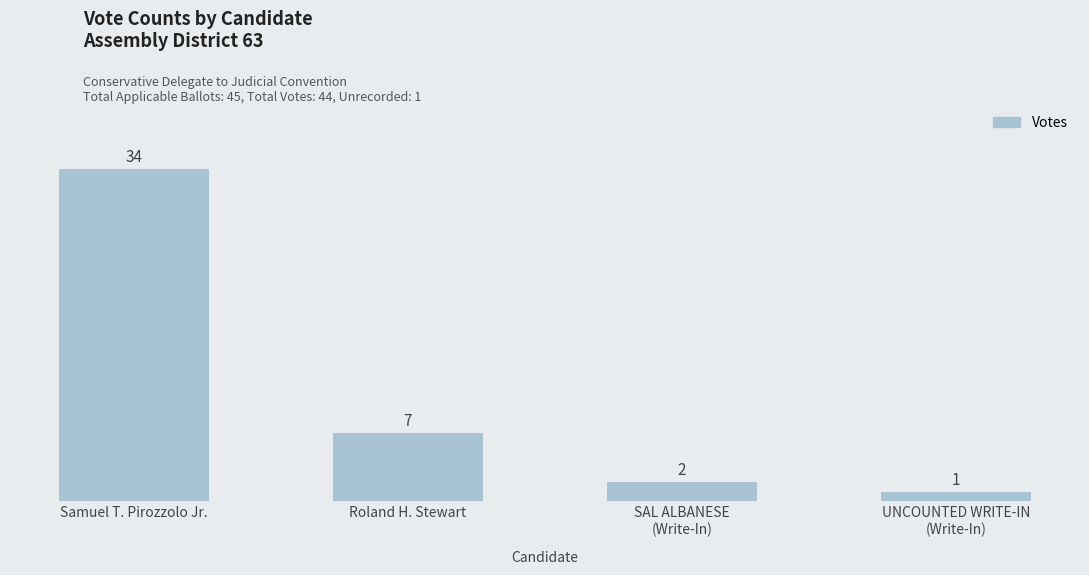

What is the difference between the second highest and second lowest values?

5